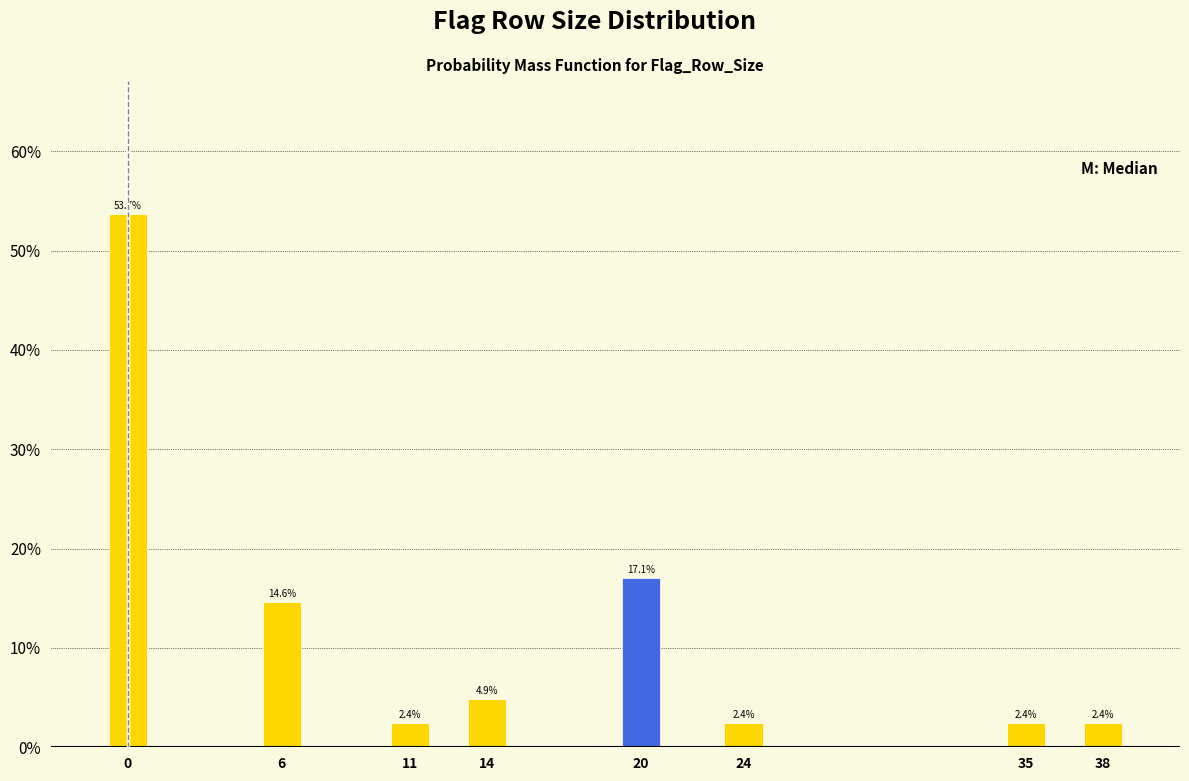

Reading left to right, list all the values displayed in this chart.

0=53.7	6=14.6	11=2.4	14=4.9	20=17.1	24=2.4	35=2.4	38=2.4